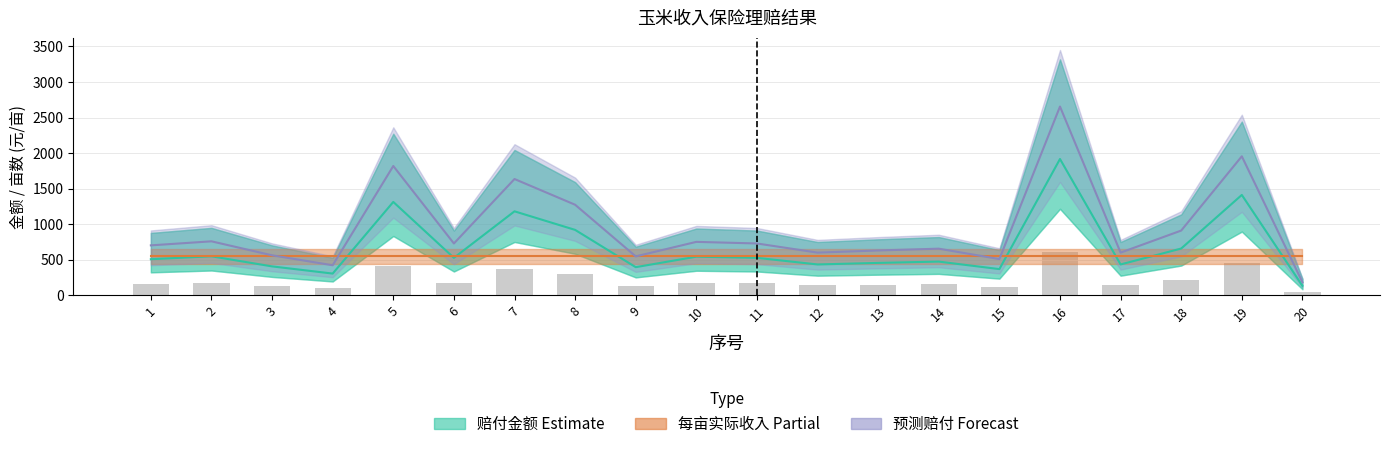

The value at 3 is 404.5. True or false?

True